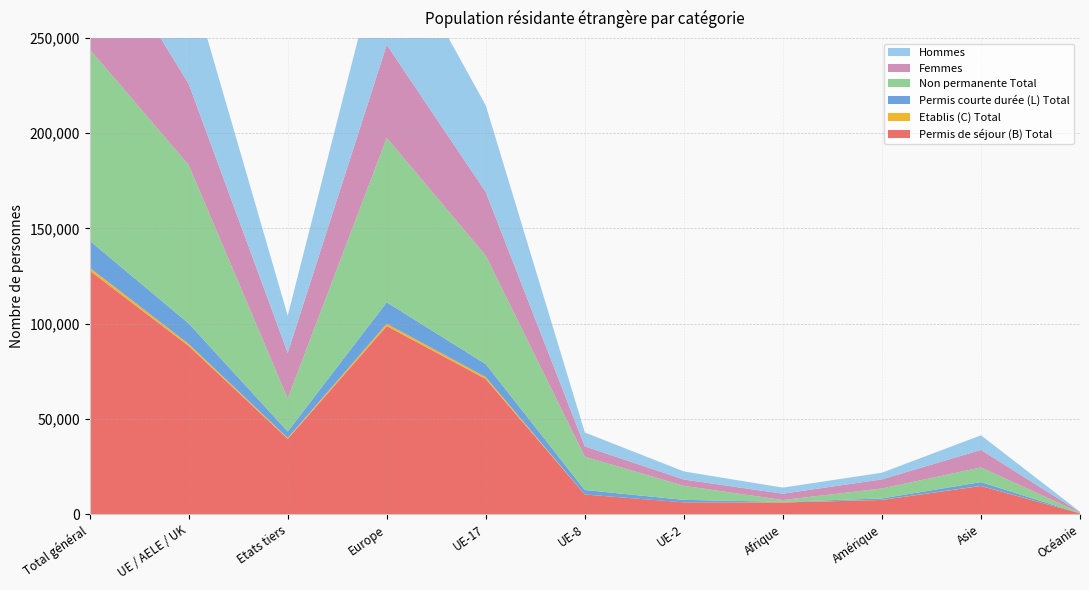

Reading right to left, what are all the values shown in this chart?

Permis de séjour (B) Total: 423	14831	7492	6181	6236	10360	70975	98782	39550	88342	127892
Etablis (C) Total: 6	87	82	150	9	22	992	1195	487	1041	1528
Permis courte durée (L) Total: 55	1939	724	177	1308	2336	6792	11267	3394	10770	14164
Non permanente Total: 340	7720	5212	956	7367	17472	57014	86293	17364	83164	100528
Femmes: 237	9200	4790	3318	3306	5410	33315	48883	23924	42583	66507
Hommes: 247	7657	3508	3190	4247	7308	45444	62361	19507	57570	77077